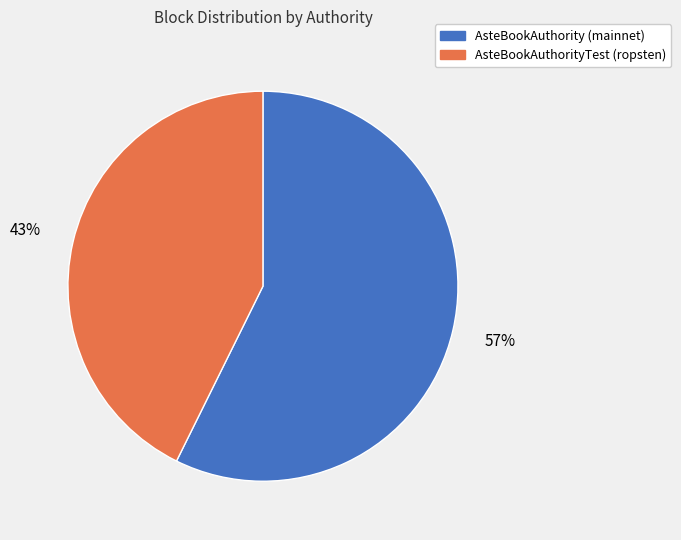

To the nearest percent, what percentage of the pie is AsteBookAuthorityTest (ropsten)?

43%